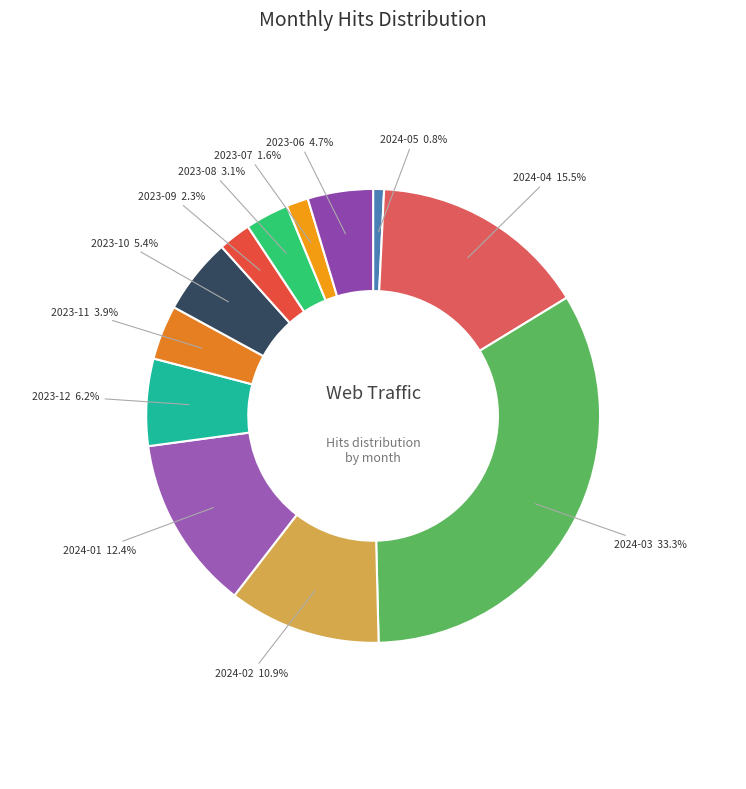

Rank the categories by value from lowest to highest.

2024-05, 2023-07, 2023-09, 2023-08, 2023-11, 2023-06, 2023-10, 2023-12, 2024-02, 2024-01, 2024-04, 2024-03